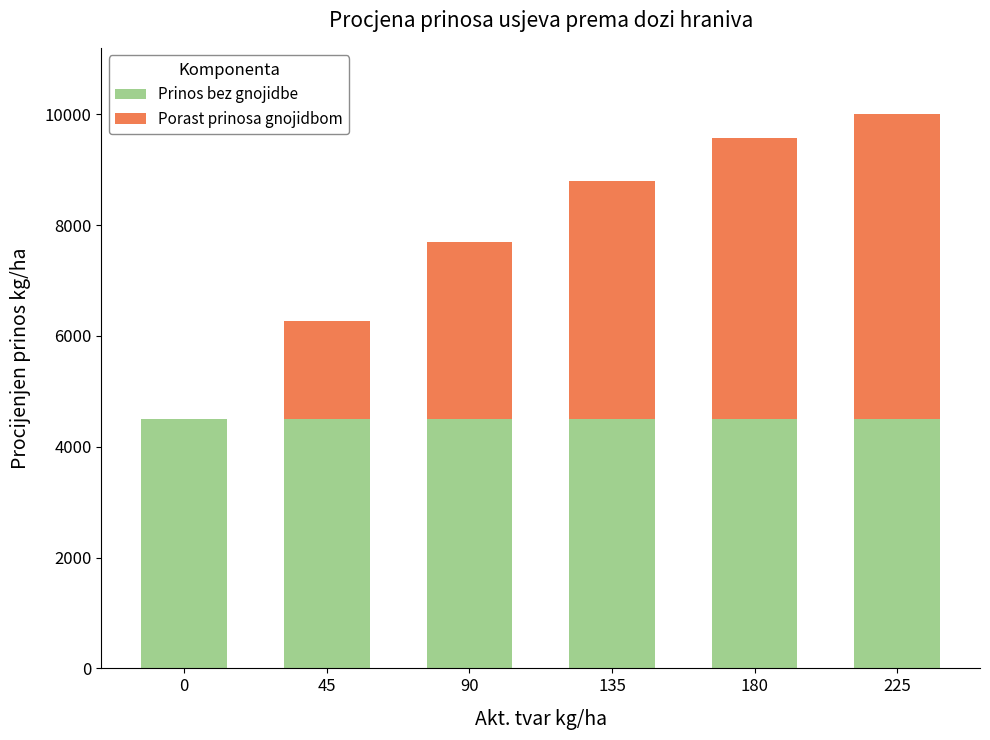

What is the sum of the Prinos bez gnojidbe values at 45 and 135?

9000.0